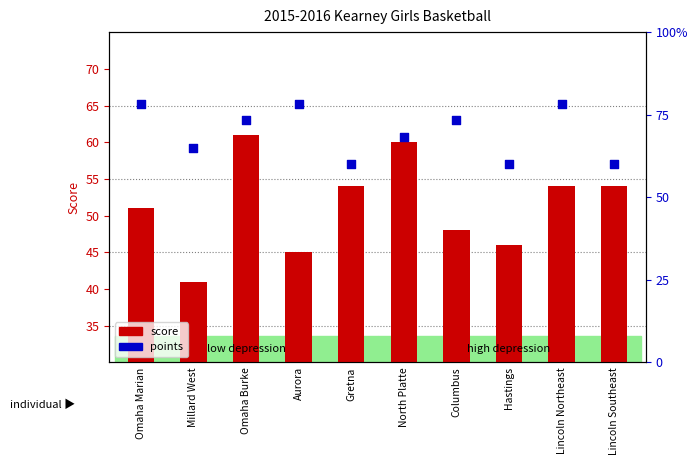

At how many categories does at least one series exceed 57?

2